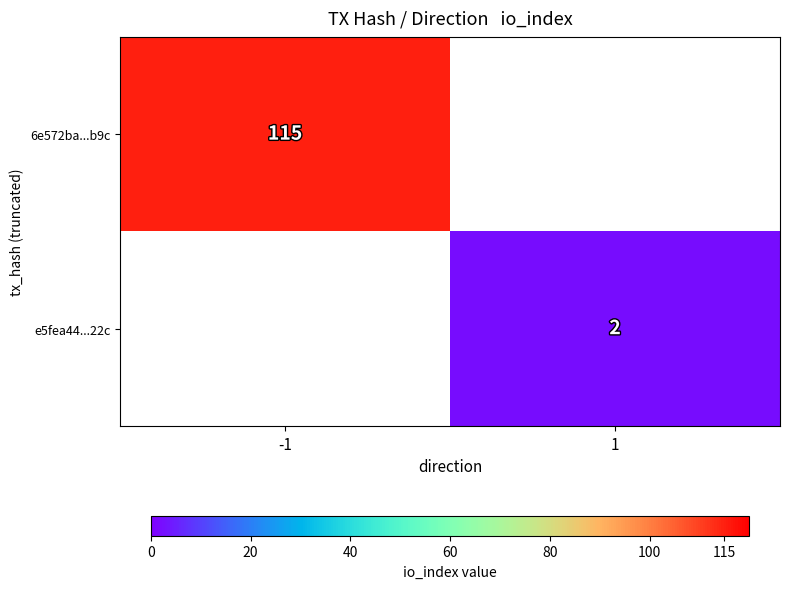

True or false: 6e572ba...b9c has a value of 115 at -1.

True